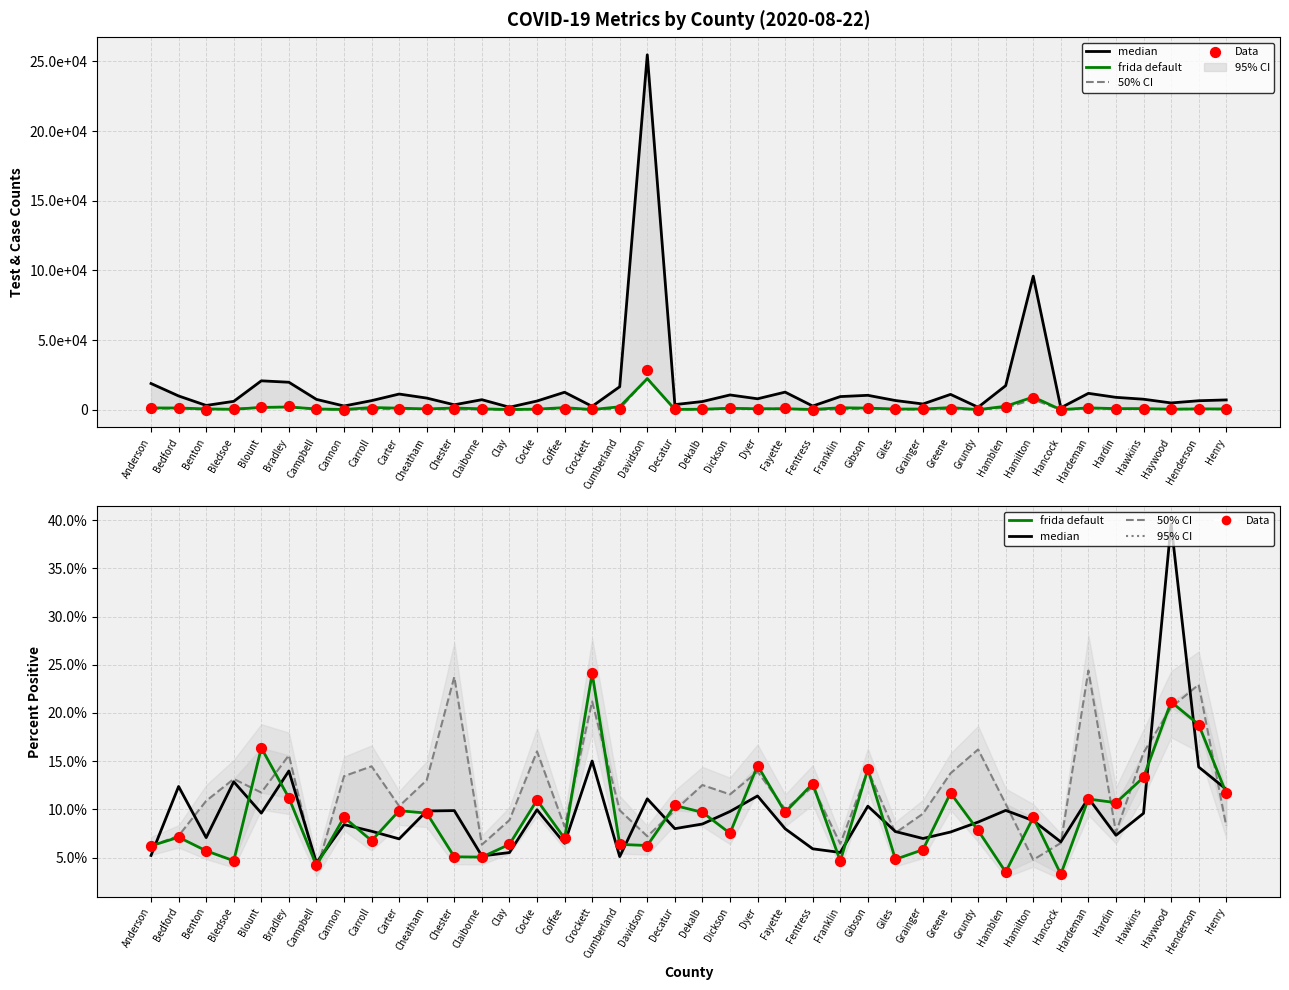

At which category is the sum across all series the highest?

Haywood